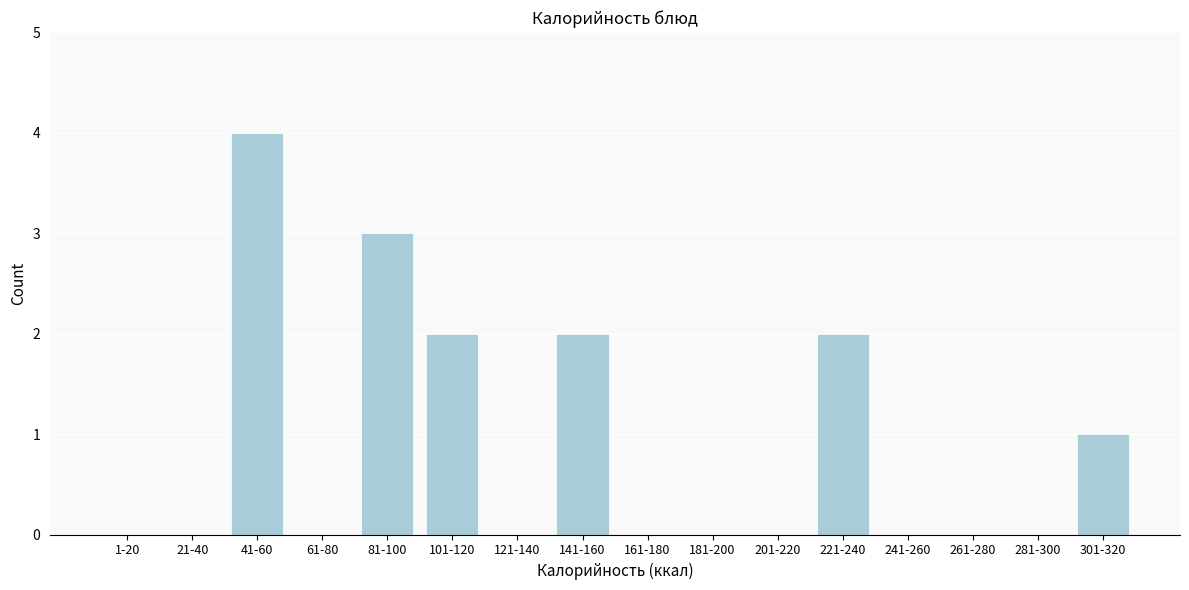

Reading right to left, list all the values displayed in this chart.

301-320=1	281-300=0	261-280=0	241-260=0	221-240=2	201-220=0	181-200=0	161-180=0	141-160=2	121-140=0	101-120=2	81-100=3	61-80=0	41-60=4	21-40=0	1-20=0